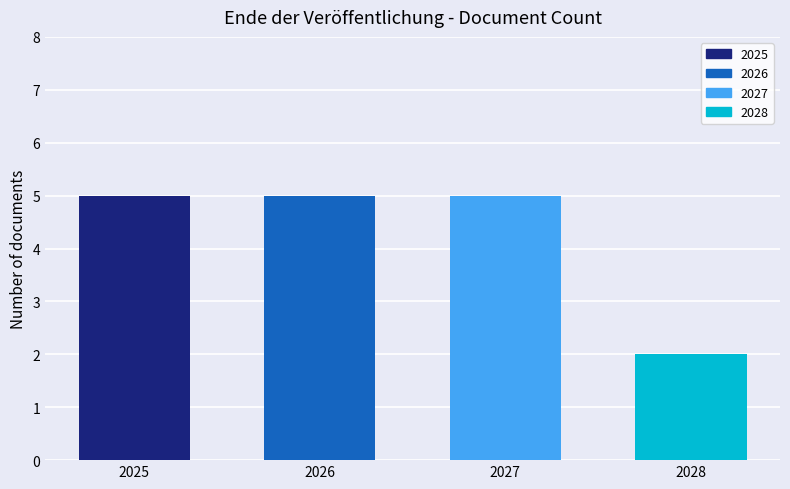

Reading right to left, extract all data points from this chart.

2028=2	2027=5	2026=5	2025=5